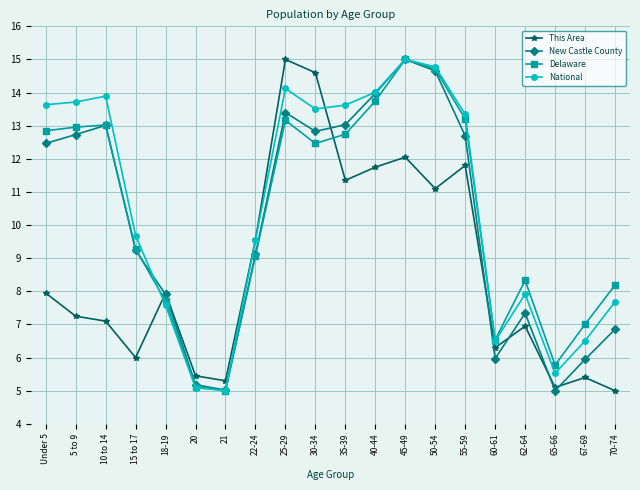

Where do This Area and Delaware first cross each other?

15 to 17 and 18-19